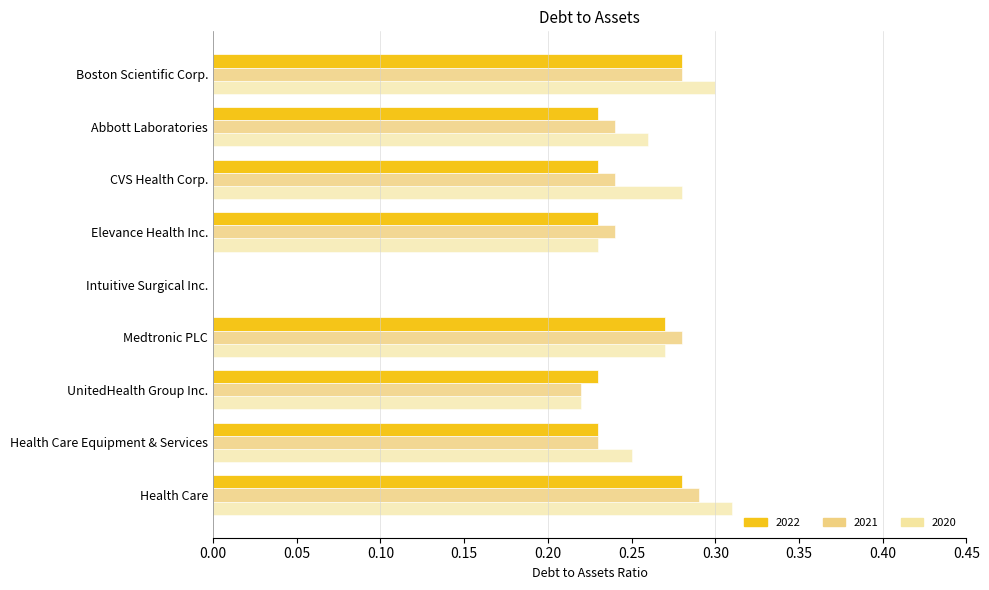

Count the number of categories in the chart.

9